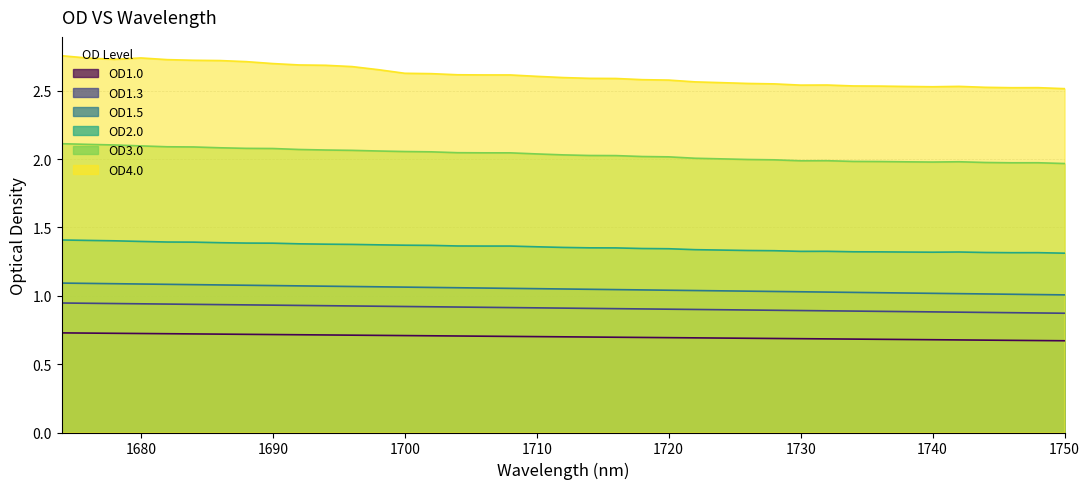

The OD1.0 series shows 0.7 at 1740. True or false?

True